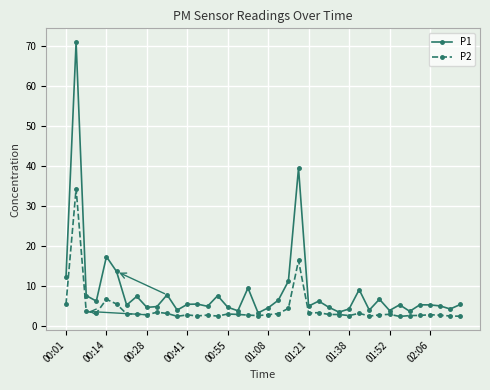

Which series has the largest total across all categories?

P1